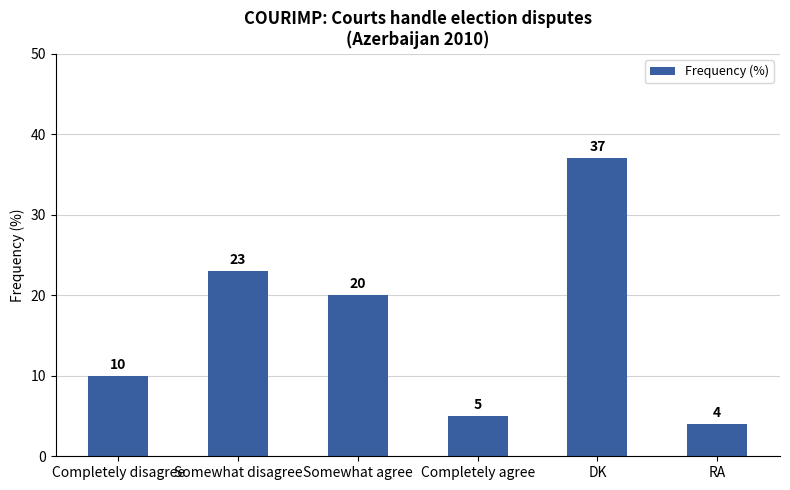

Which has a higher value, DK or Somewhat agree?

DK